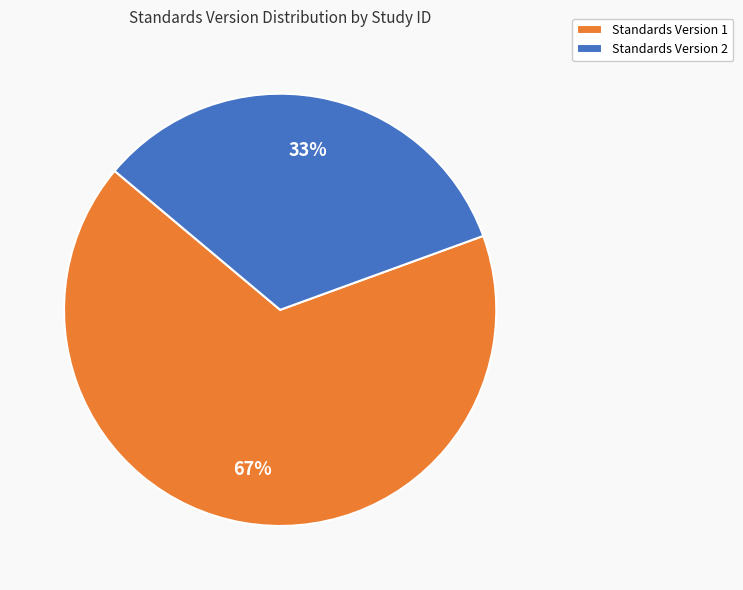

Do Standards Version 1 and Standards Version 2 together represent more than half of the pie?

Yes